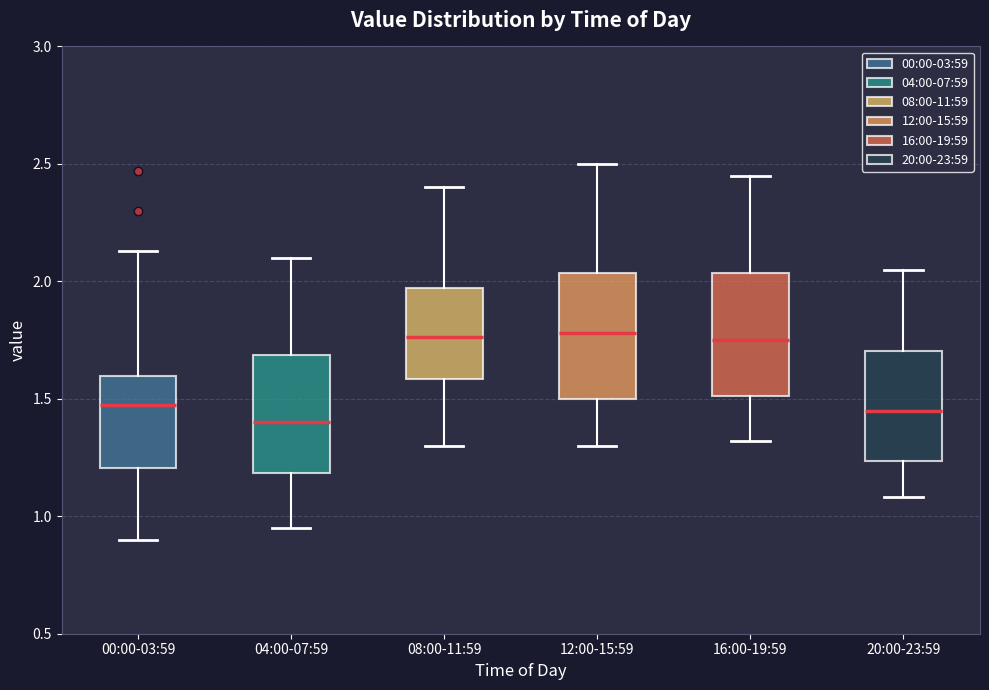

Which box has the lowest median line?

04:00-07:59